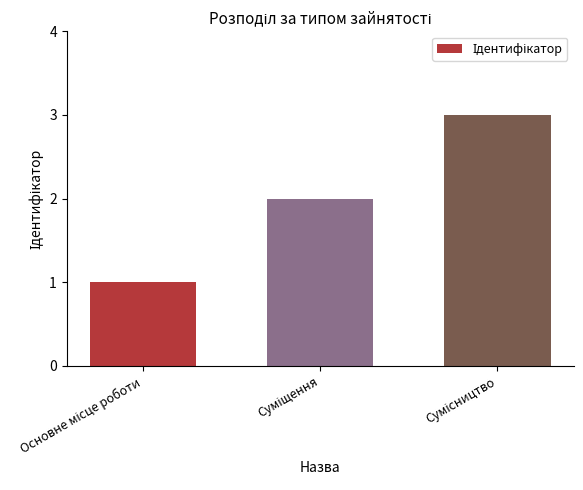

What is the sum of all values?

6